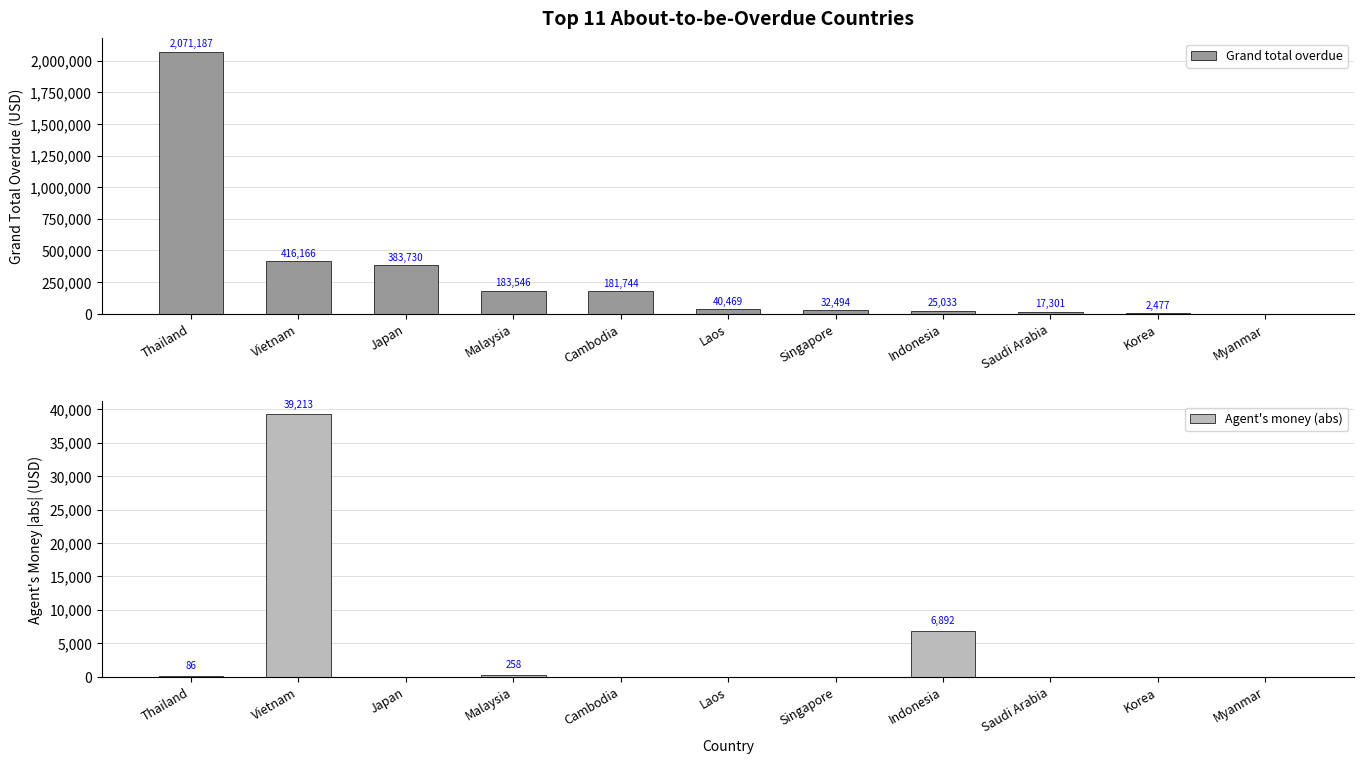

What is the difference between the Grand total overdue values at Indonesia and Vietnam?

391133.7